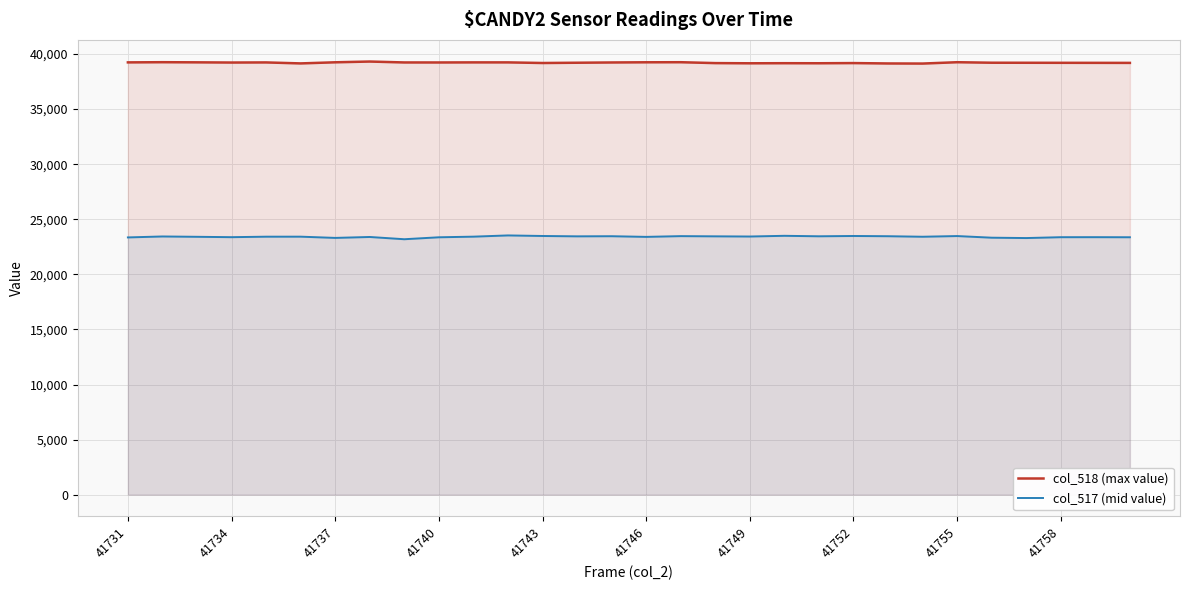

What are all the series names shown in the legend?

col_518 (max value), col_517 (mid value)